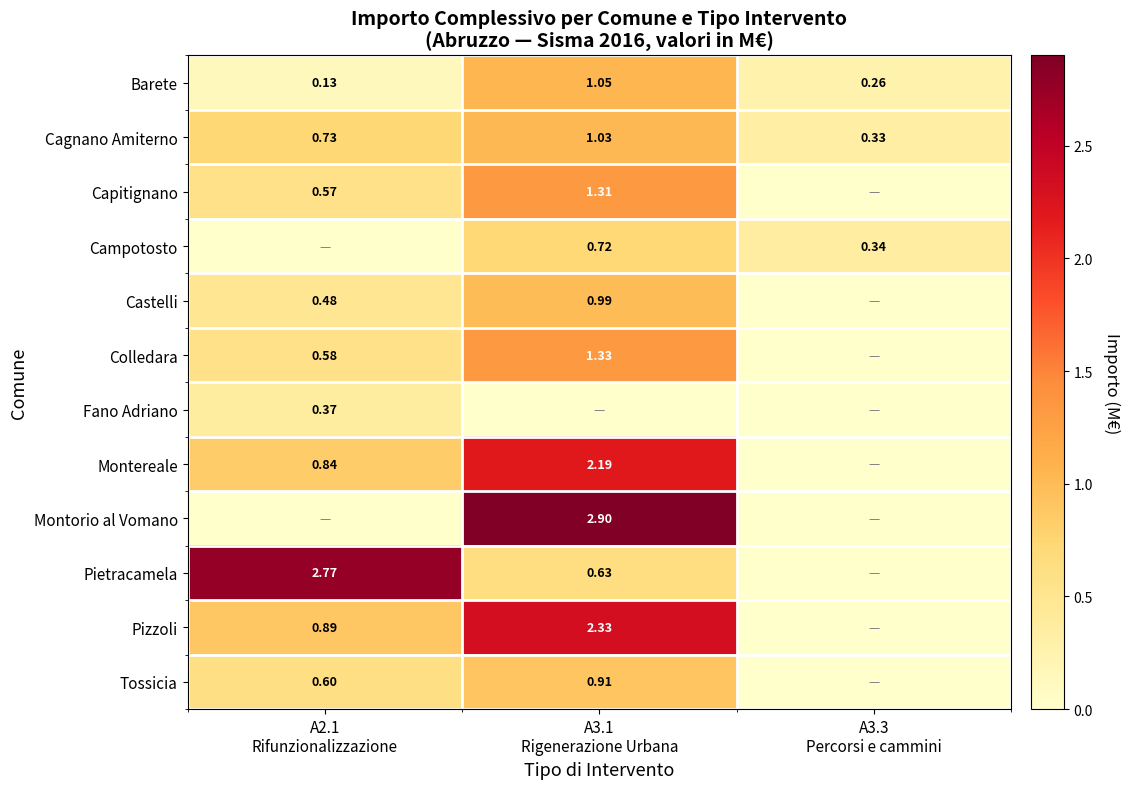

What is the spread (max minus min) of values at A2.1
Rifunzionalizzazione?

2.8